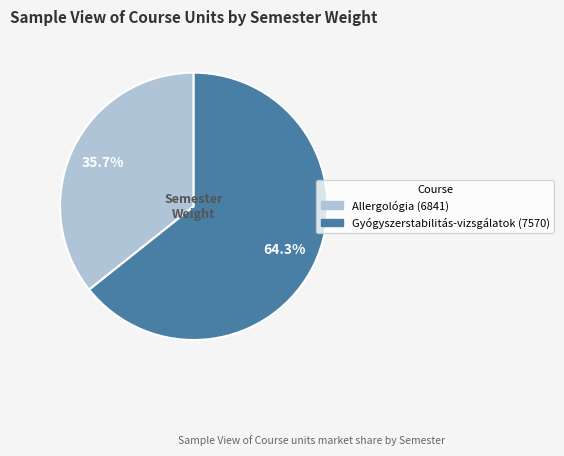

How many segments does this pie chart have?

2